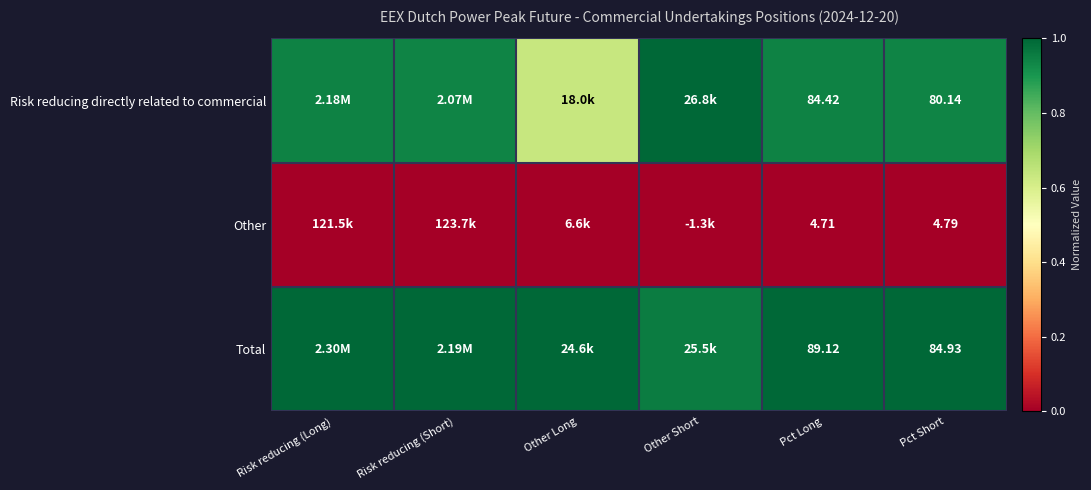

Rank the series at Pct Short from lowest to highest value.

Other, Risk reducing directly related to commercial, Total